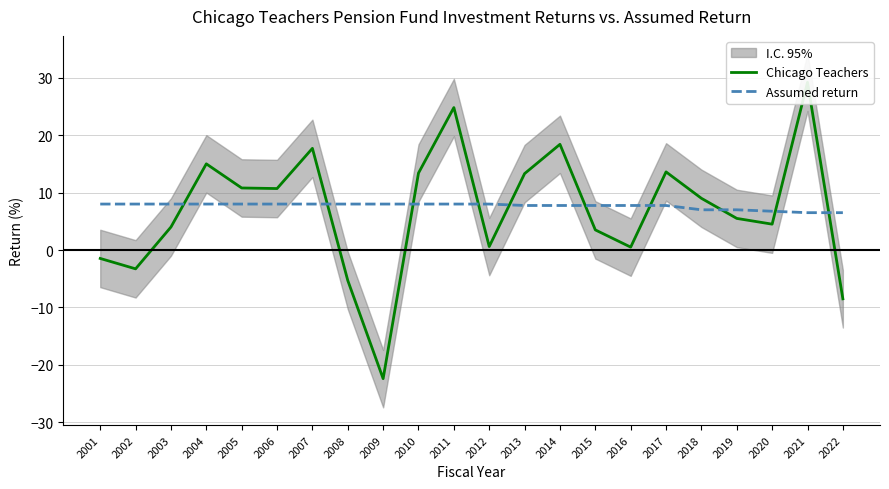

The value of Assumed return at 2012 is 12.2. True or false?

False